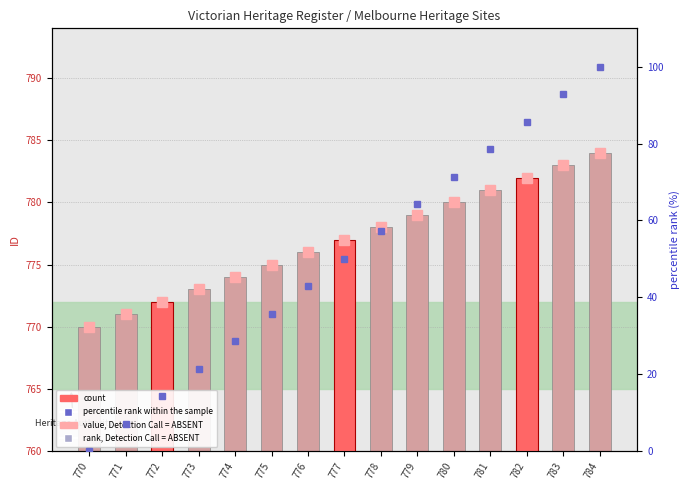

Does the chart contain any negative values?

No